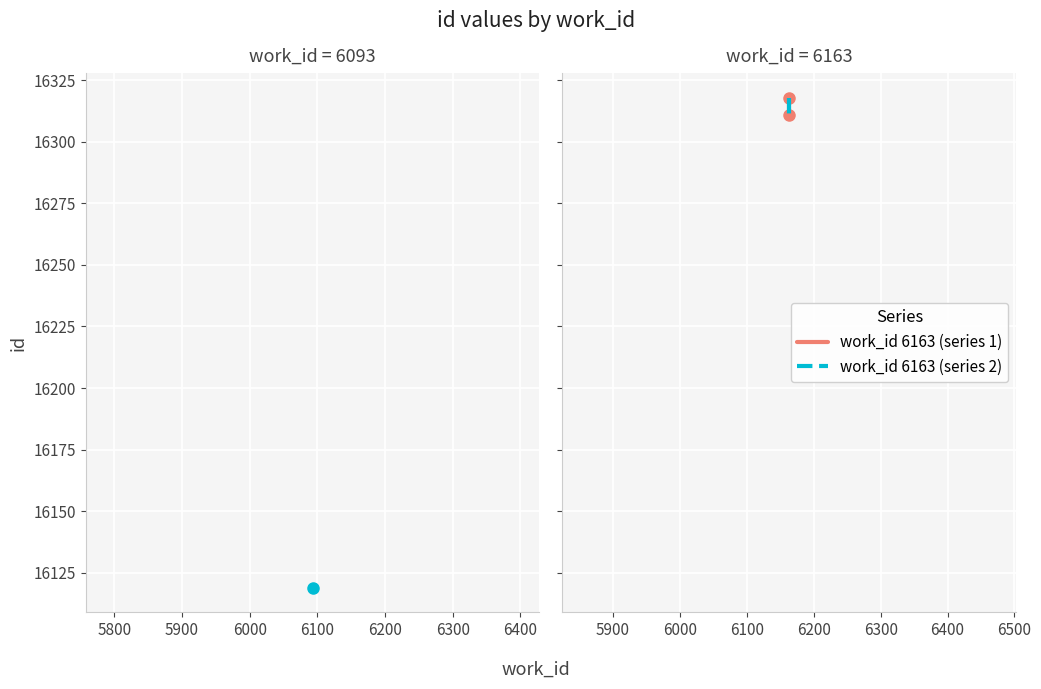

What are all the series names shown in the legend?

work_id 6163 (series 1), work_id 6163 (series 2)